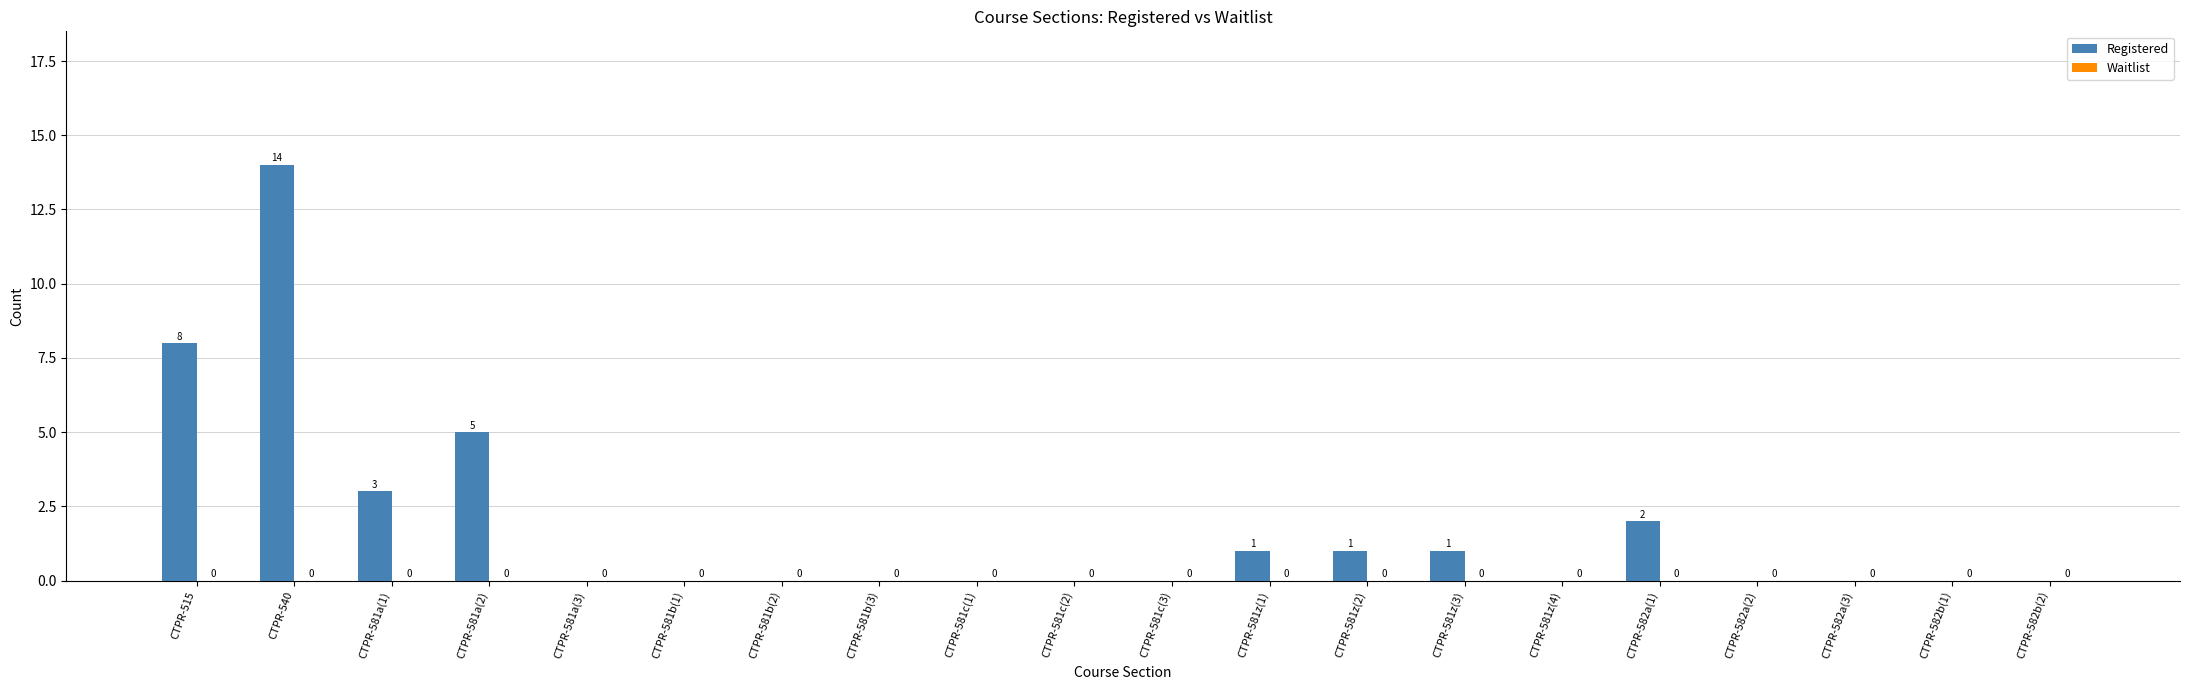

What is the sum of the values at CTPR-581a(1) and CTPR-581z(2)?

4